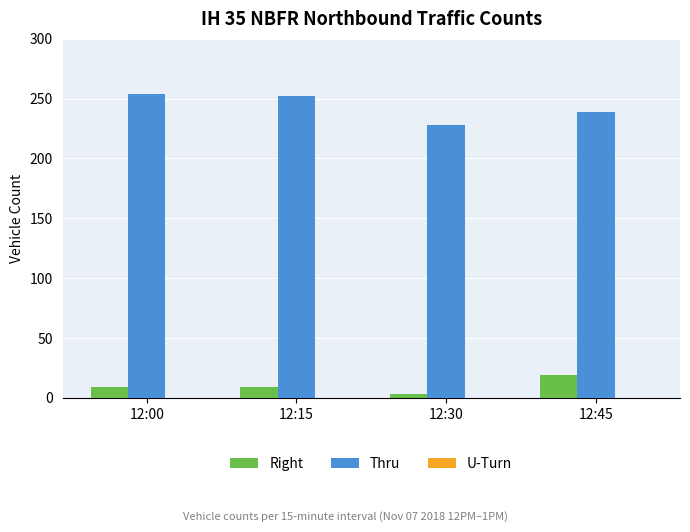

Are the bars horizontal?

No